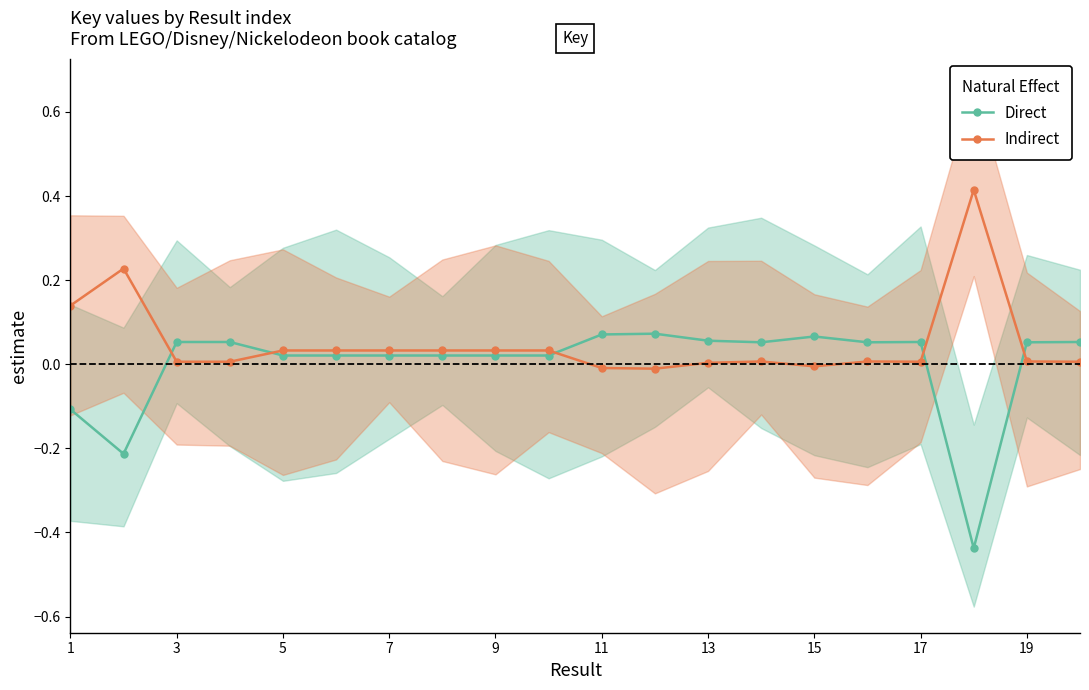

List the series in order of their overall mean, lowest first.

Direct, Indirect